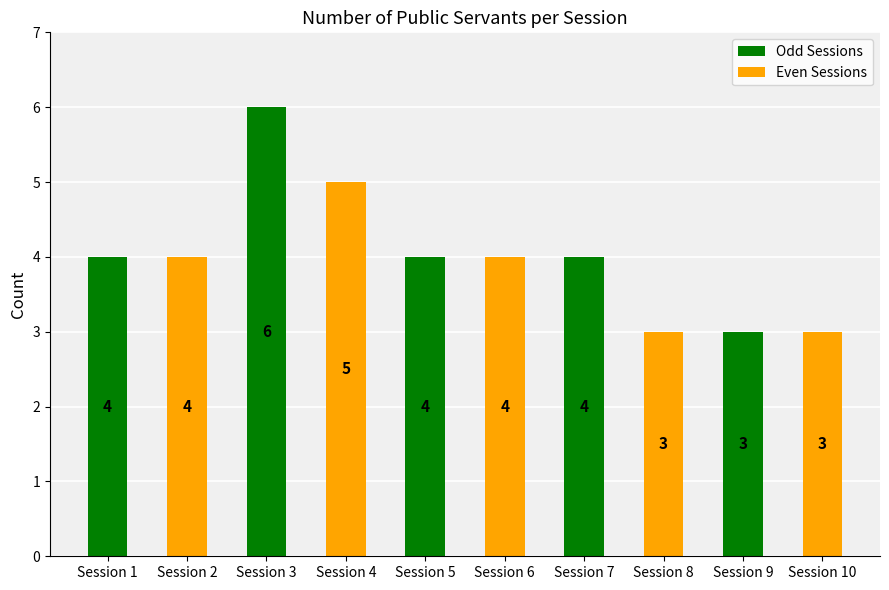

Reading right to left, what are all the values shown in this chart?

Session 10=3	Session 9=3	Session 8=3	Session 7=4	Session 6=4	Session 5=4	Session 4=5	Session 3=6	Session 2=4	Session 1=4